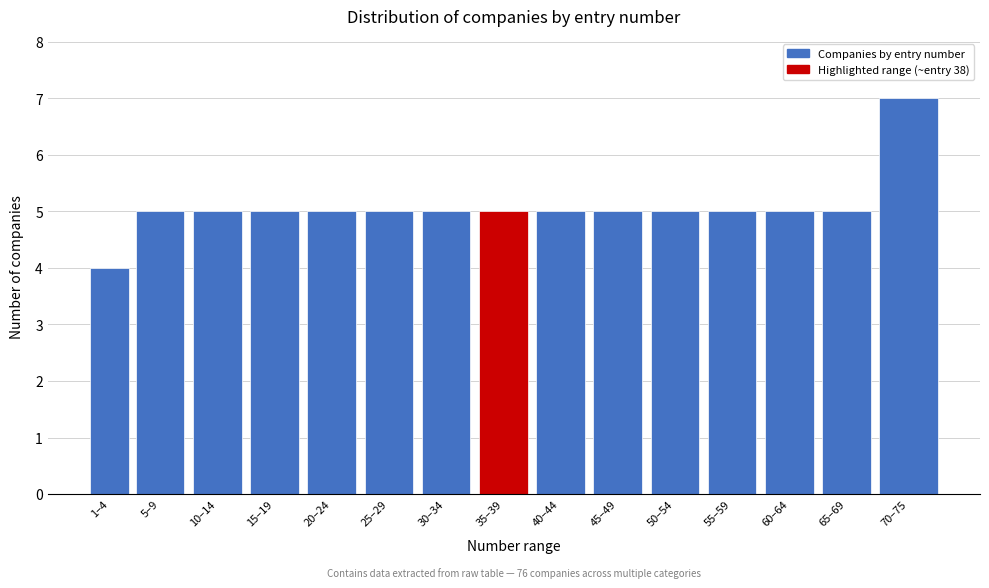

Reading left to right, what are all the values shown in this chart?

4	5	5	5	5	5	5	5	5	5	5	5	5	5	7